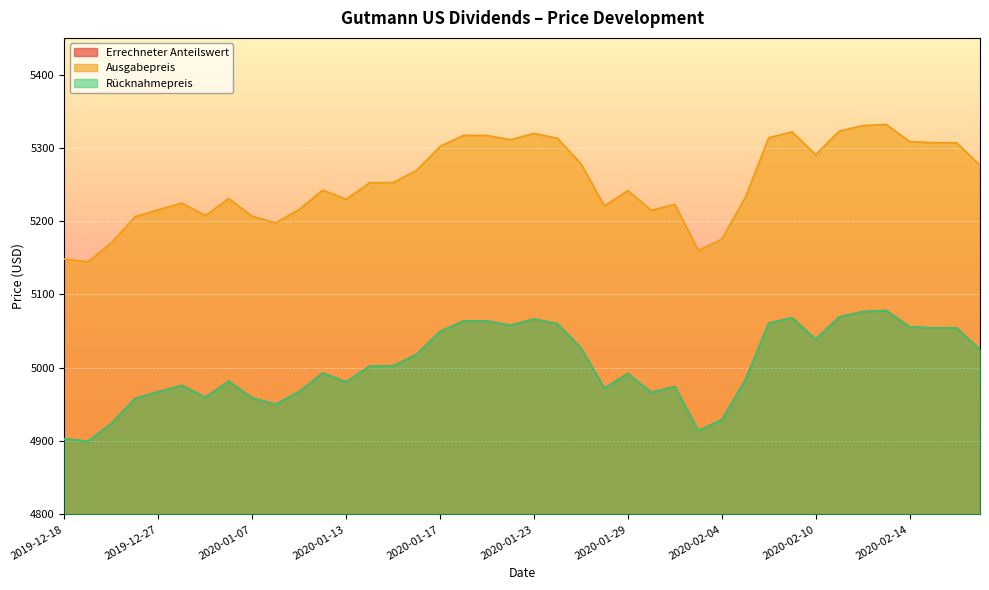

What is the total value across all series at 2020-02-03?

14989.0